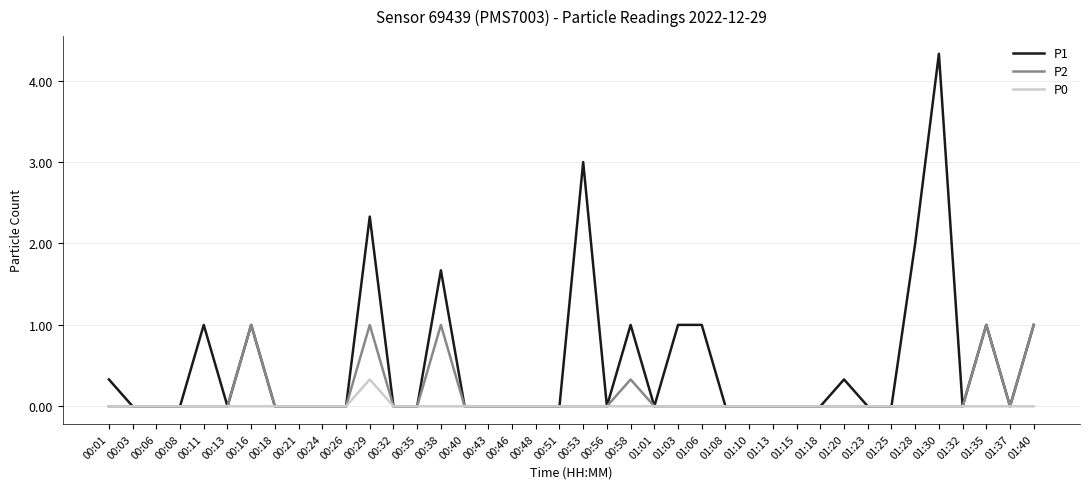

What is the greatest value displayed?

4.3